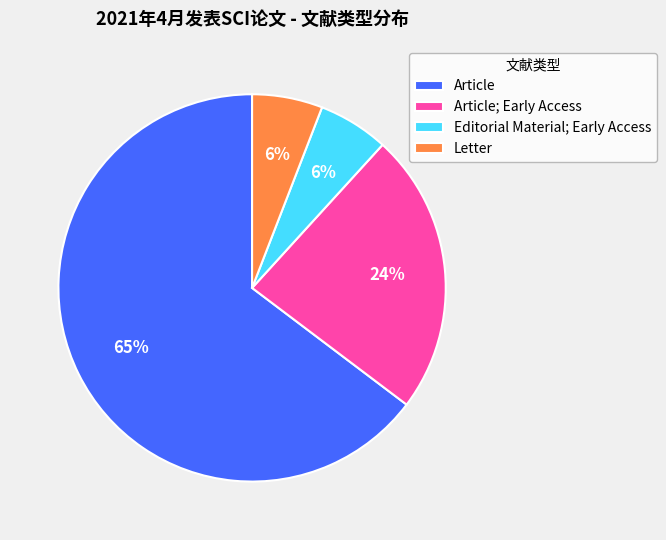

Is the sum of Editorial Material; Early Access and Article greater than half?

Yes